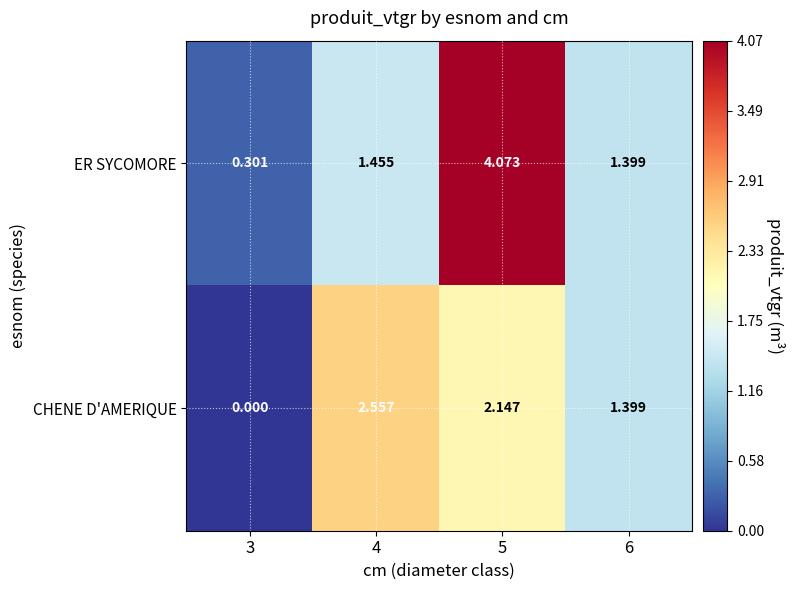

Rank the series by their maximum value, from lowest to highest.

CHENE D'AMERIQUE, ER SYCOMORE